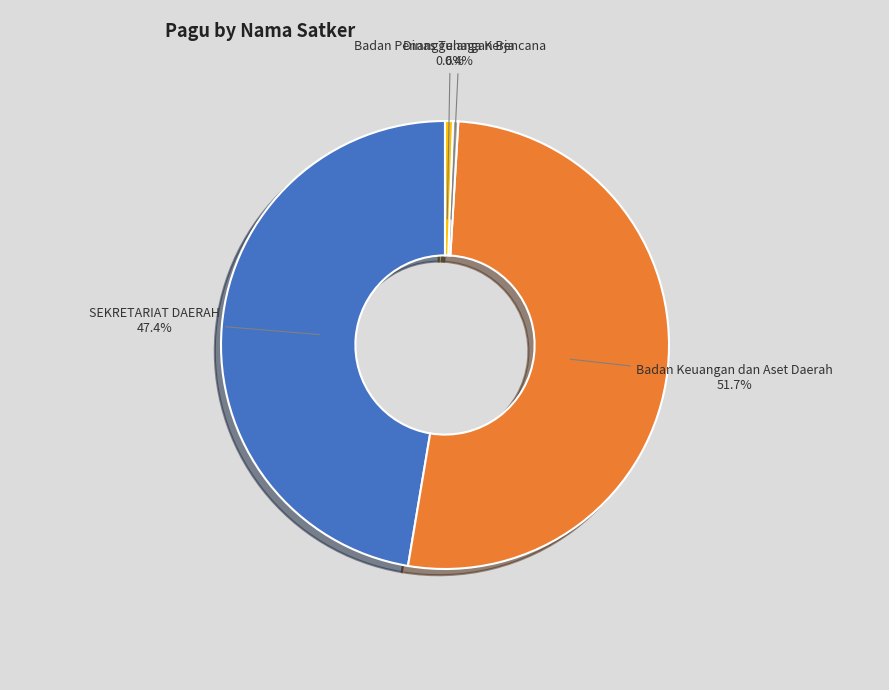

Does any single category account for the majority?

Yes